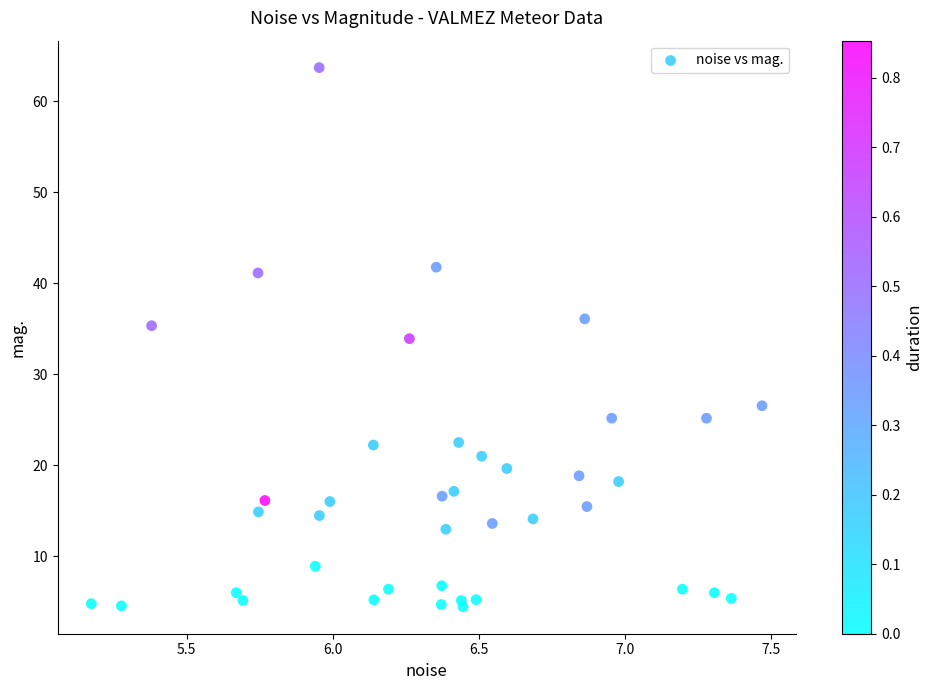

What is the range of X values (max minus min)?

2.3